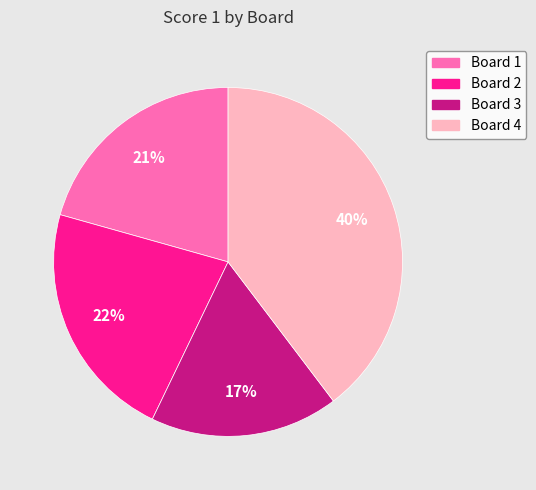

Is Board 1 the majority of the pie?

No